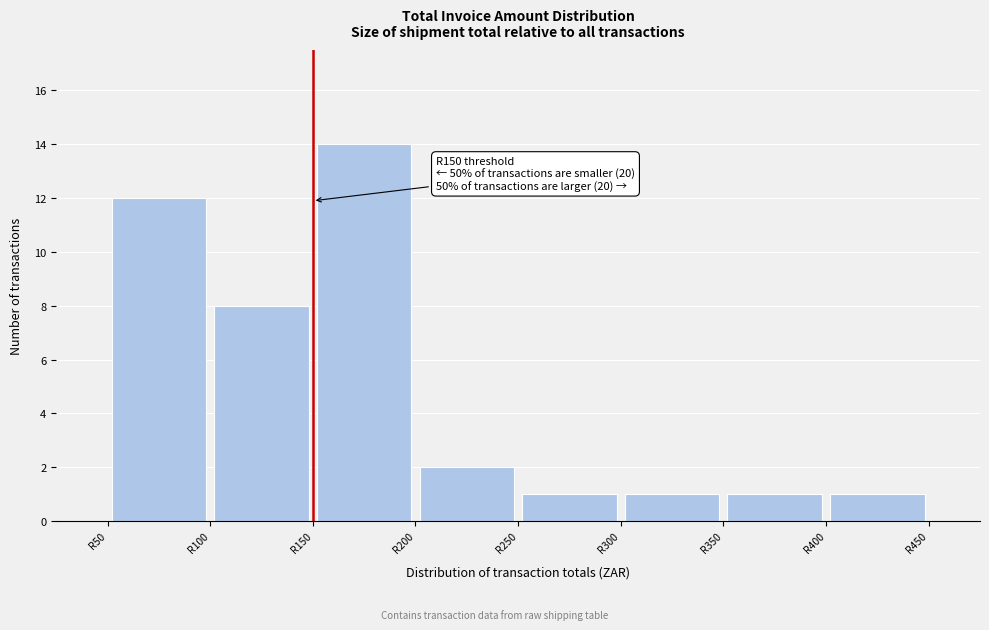

Which range on the x-axis has the tallest bar?

150 to 200